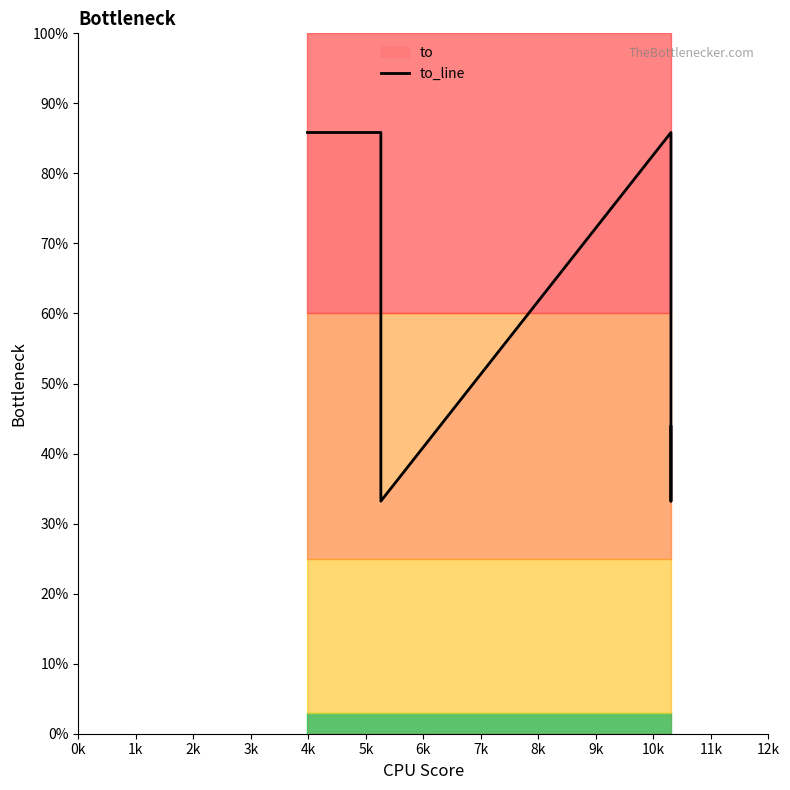

Is this an area chart (filled region under the line)?

No